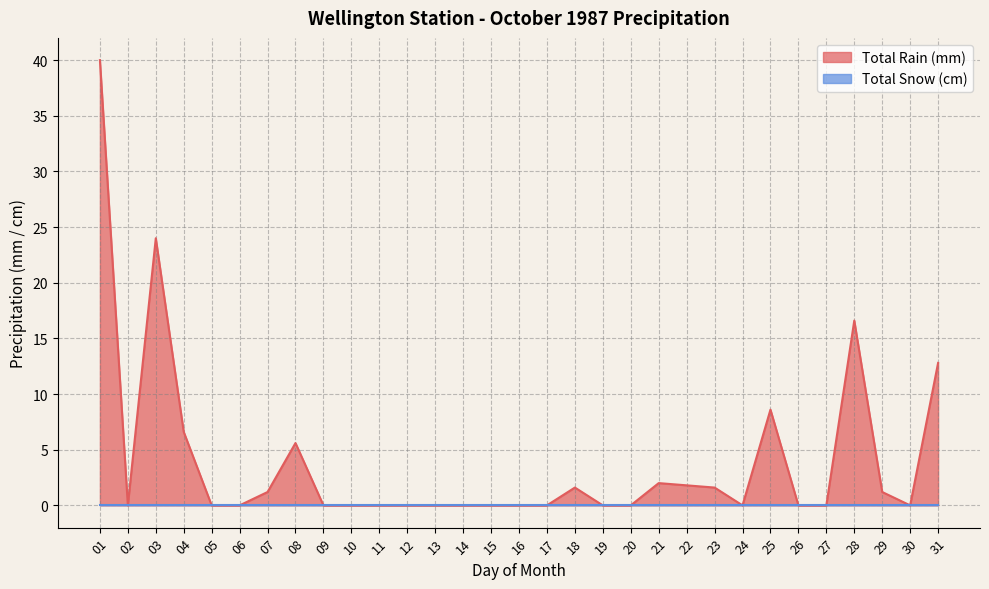

What is the maximum value shown in the chart?

40.0